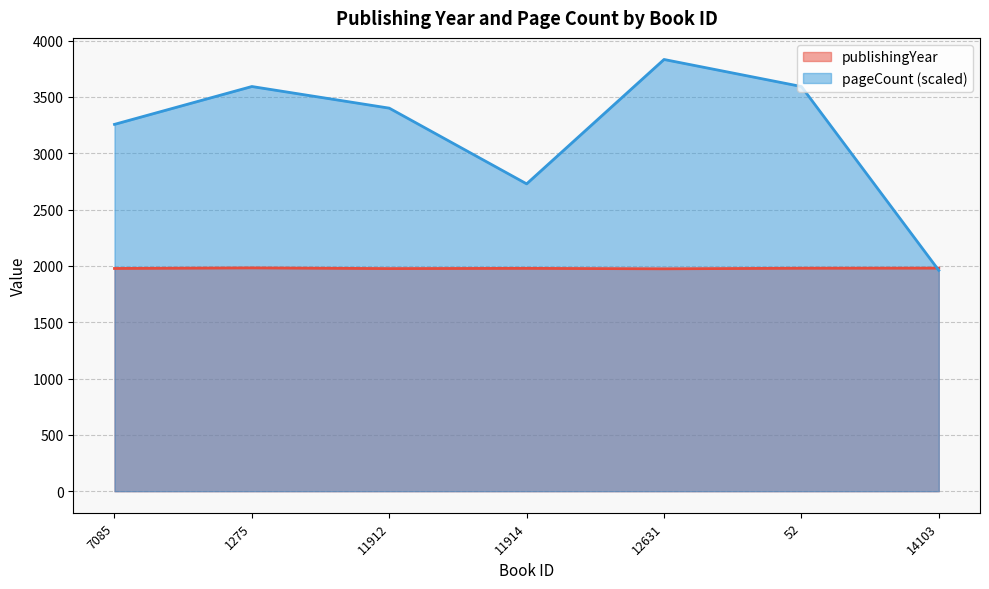

What is the difference between the highest and lowest values at 7085?

1279